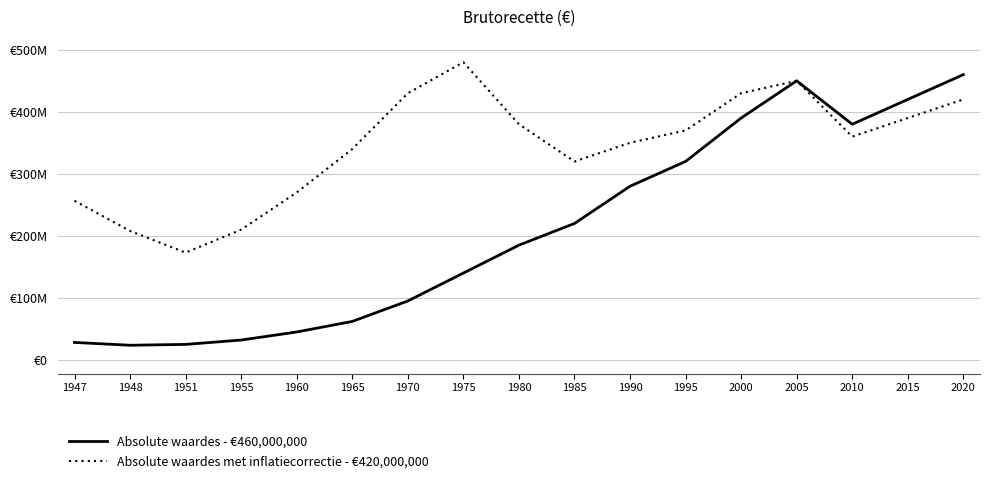

Rank the series by their maximum value, from highest to lowest.

Absolute waardes met inflatiecorrectie - €420,000,000, Absolute waardes - €460,000,000